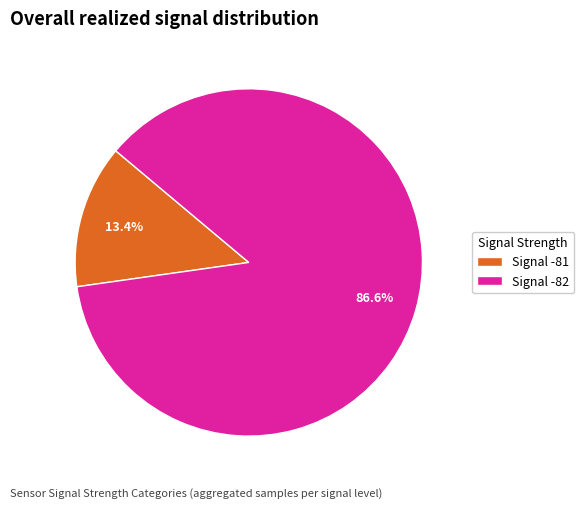

Which has a higher value, Signal -82 or Signal -81?

Signal -82